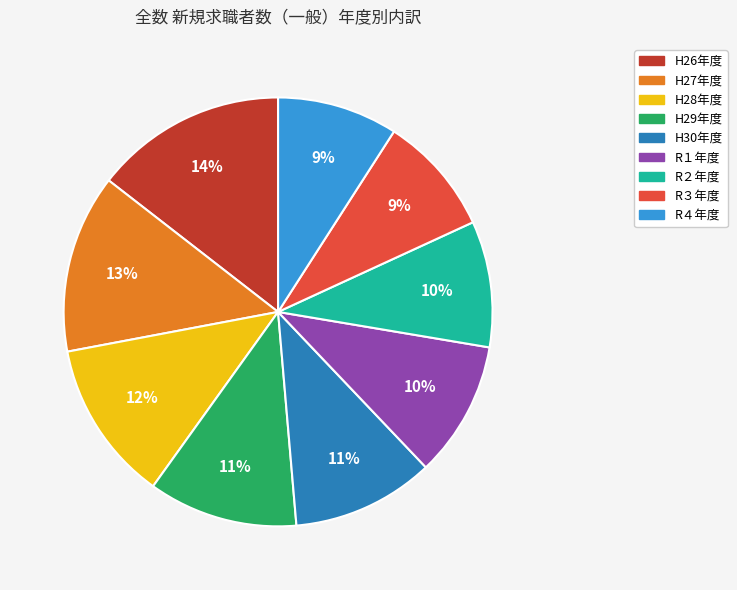

Combined, do H27年度 and R２年度 account for over 50%?

No